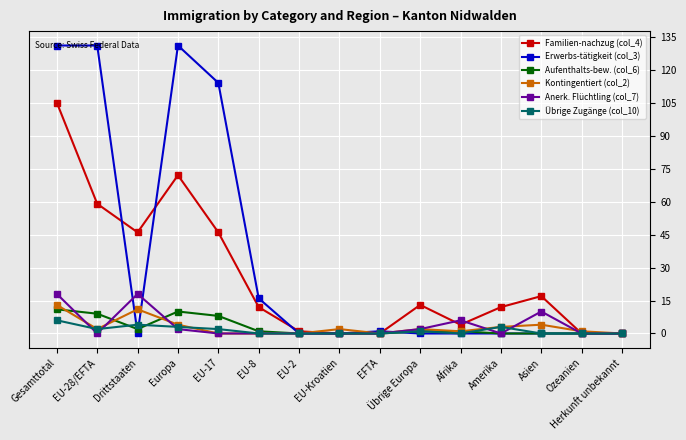

What is the total value across all series at Afrika?

12